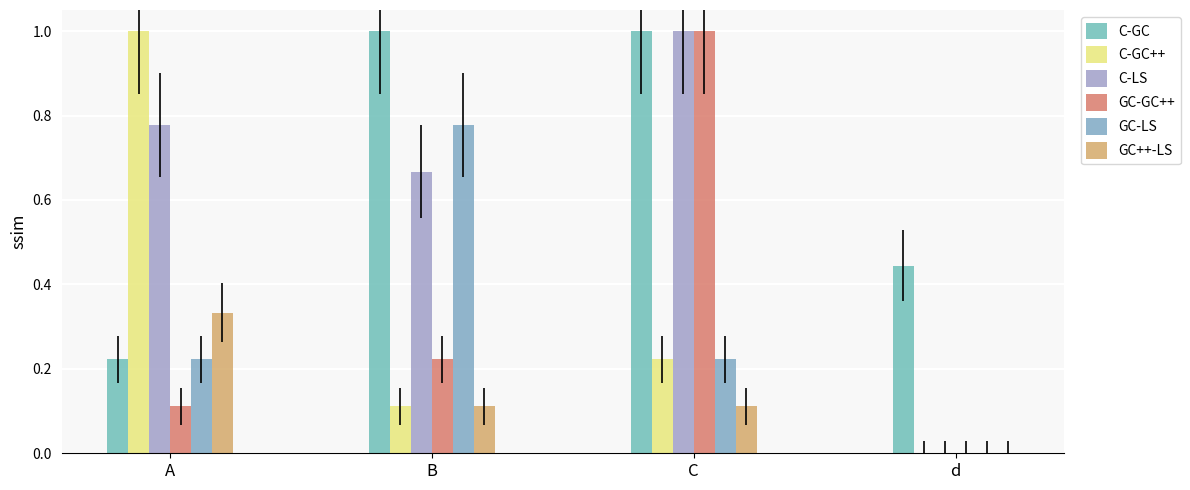

The GC++-LS series shows 0.1 at C. True or false?

True